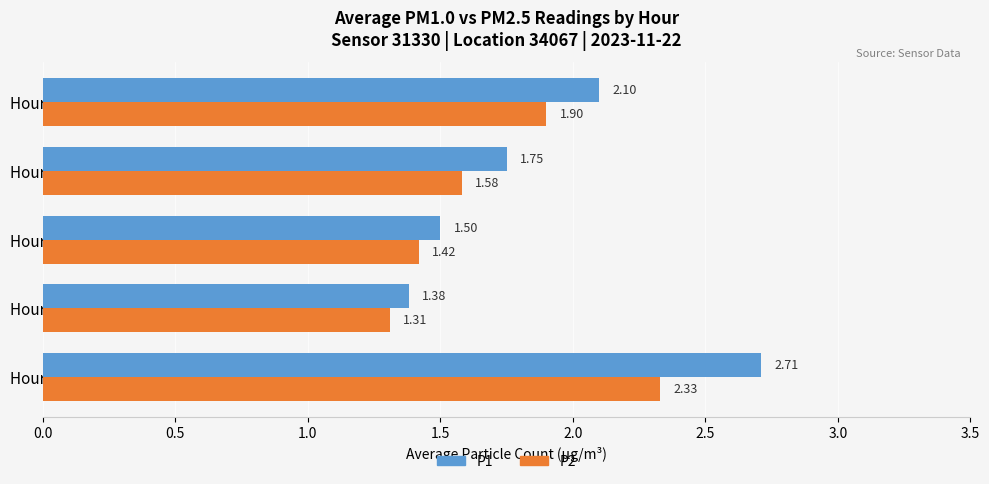

What is the average value of the P1 series?

1.9